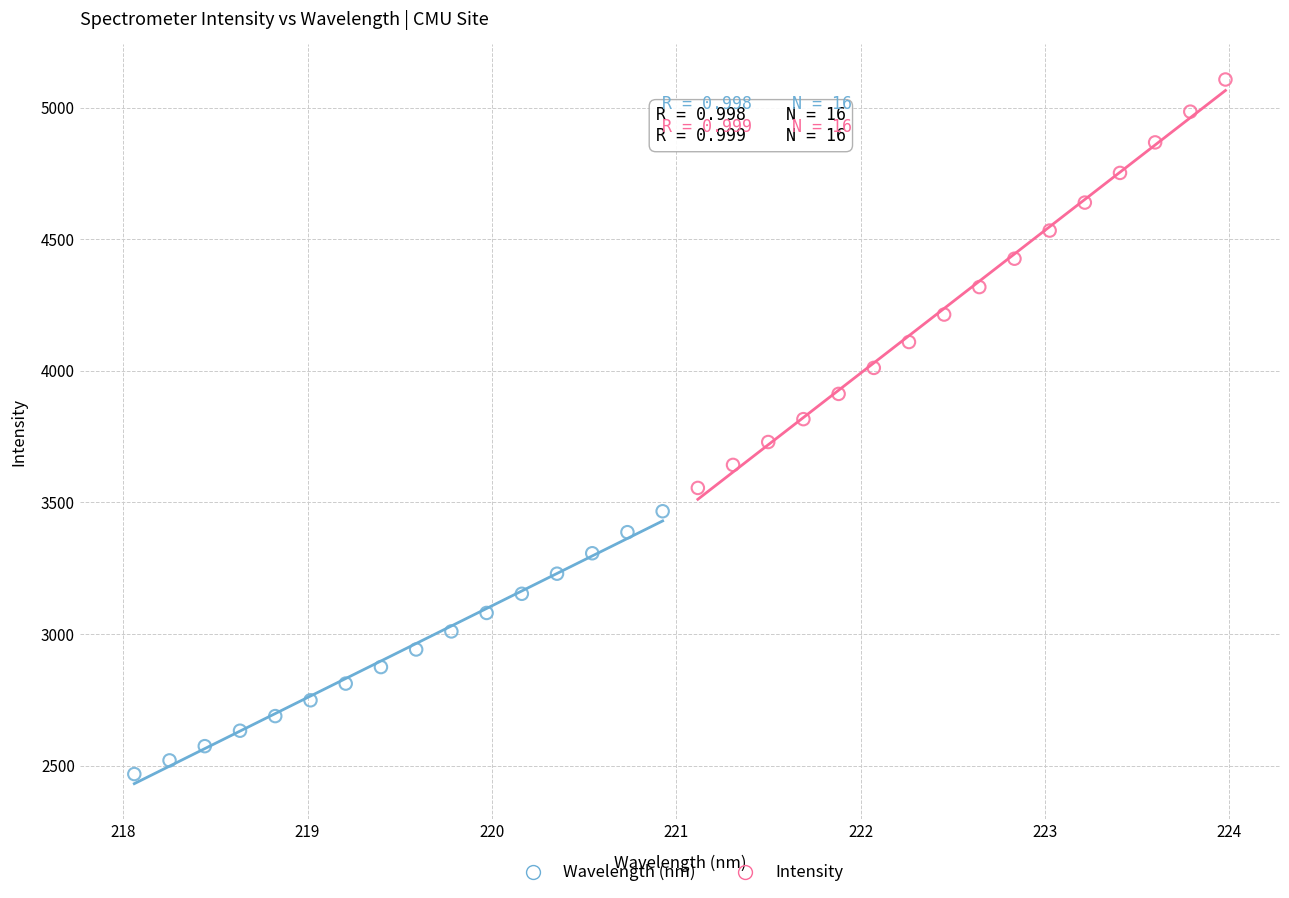

Which series has the widest spread of Y values?

Intensity